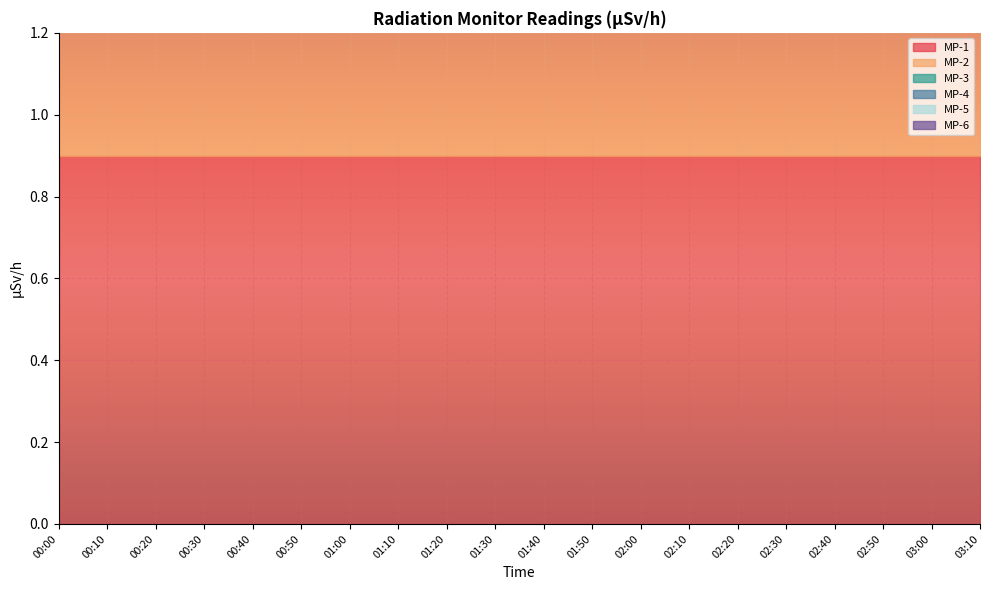

The MP-4 series shows 0.5 at 01:00. True or false?

False